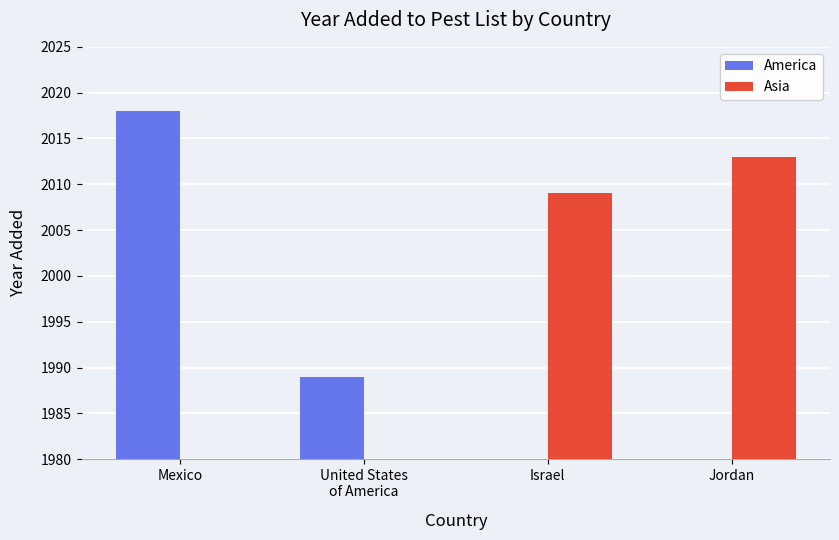

What is the sum of all Asia values?

4022